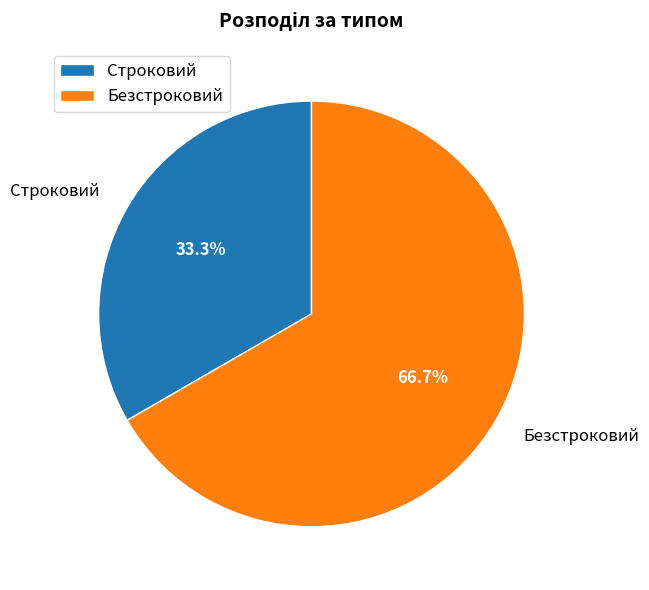

What is the largest slice in the pie chart?

Безстроковий